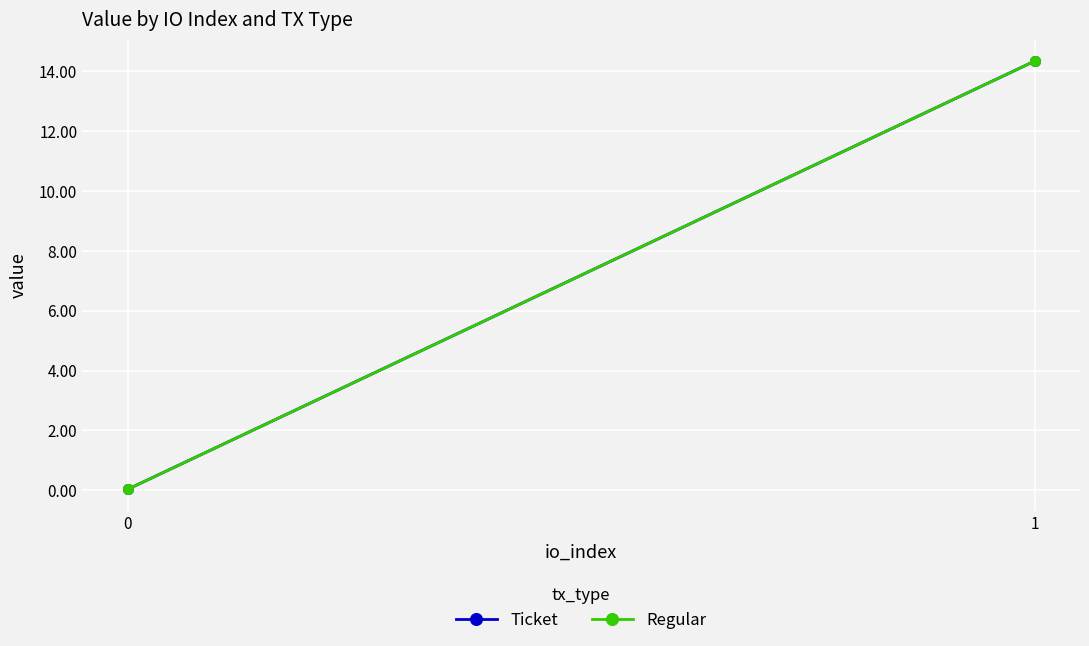

At which category is the sum across all series the highest?

1